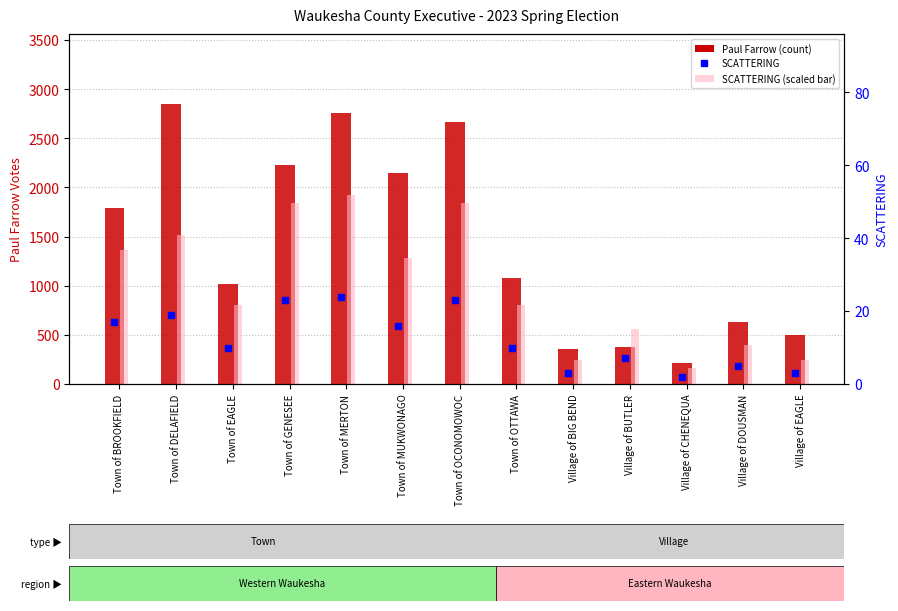

What is the difference between the highest and lowest values at Town of OTTAWA?

1069